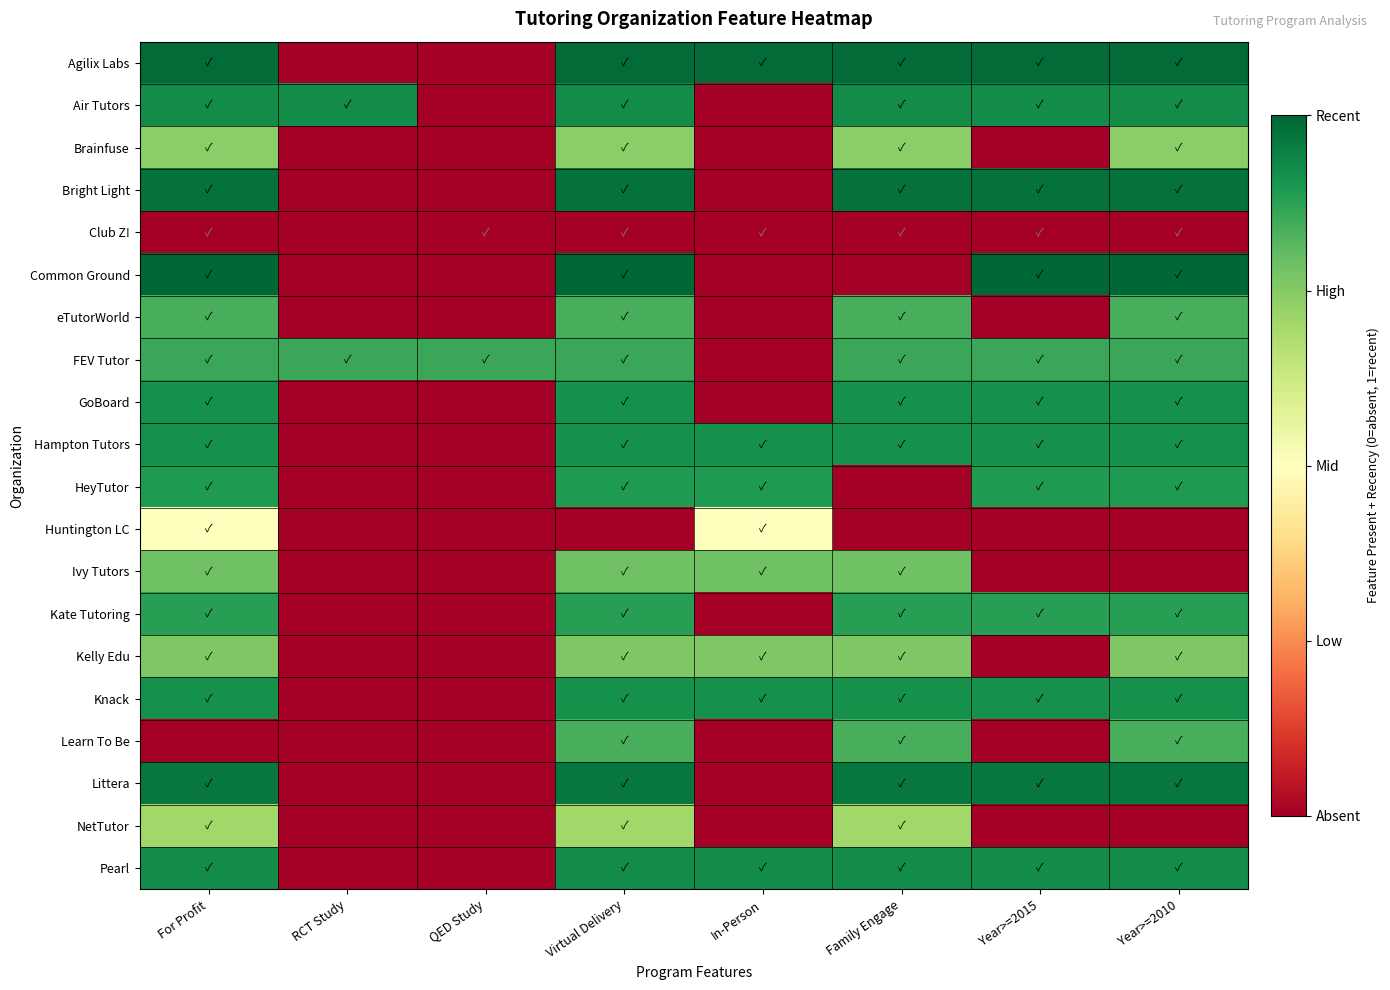

How many categories are shown in the chart?

8